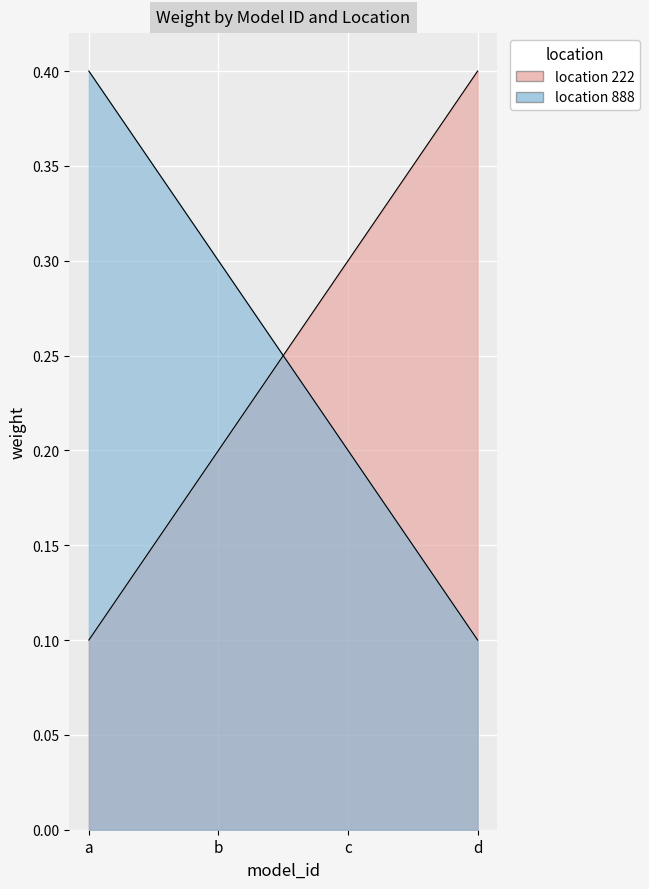

Is the value of location 888 at c greater than the value of location 222 at c?

No